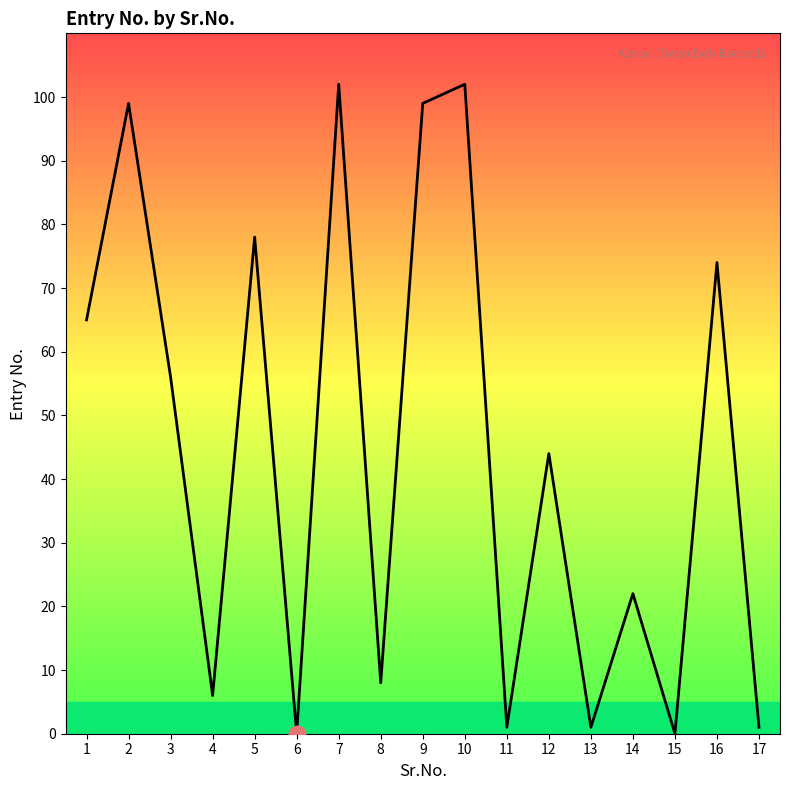

At which label is the value closest to 51?

3